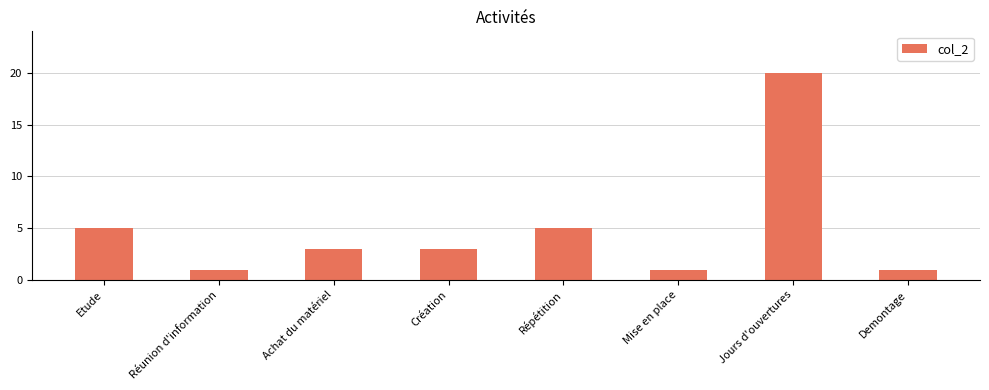

The value at Demontage is 2. True or false?

False